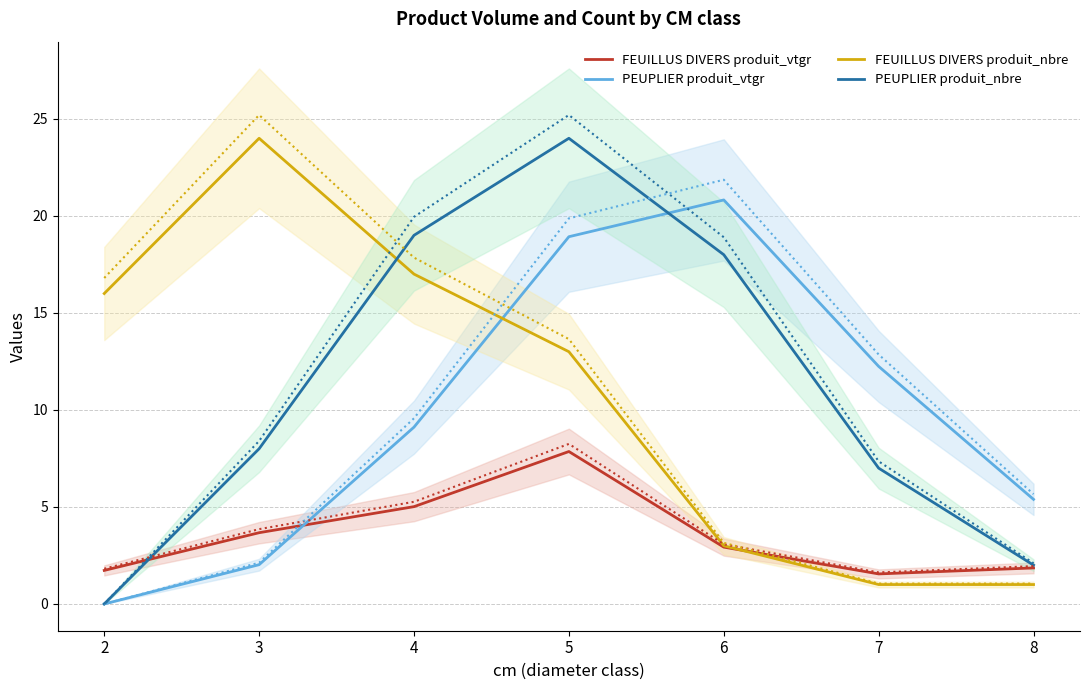

Which series has the largest range (max minus min)?

PEUPLIER produit_nbre